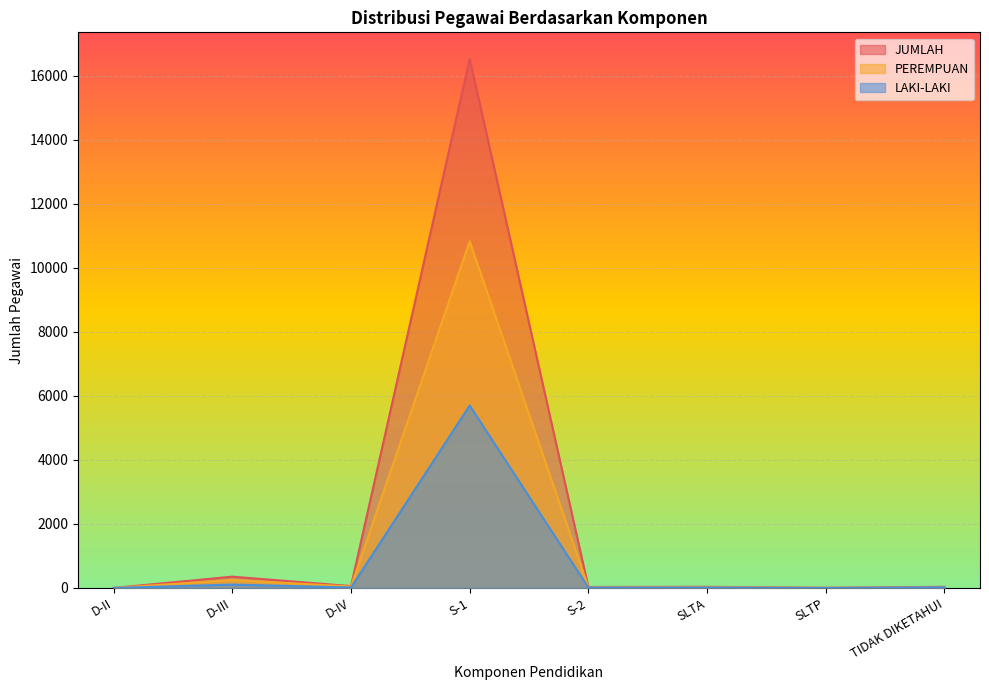

The JUMLAH series shows 29 at D-IV. True or false?

False